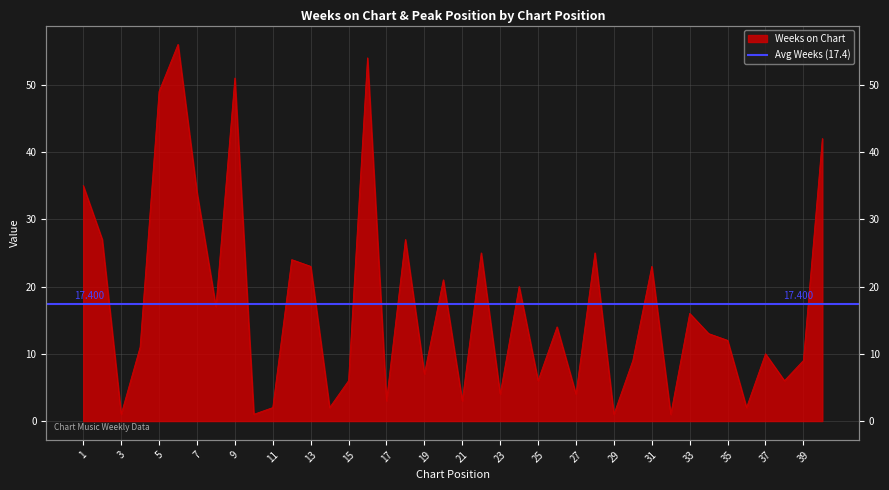

Is it true that the value at 9 is 51?

True